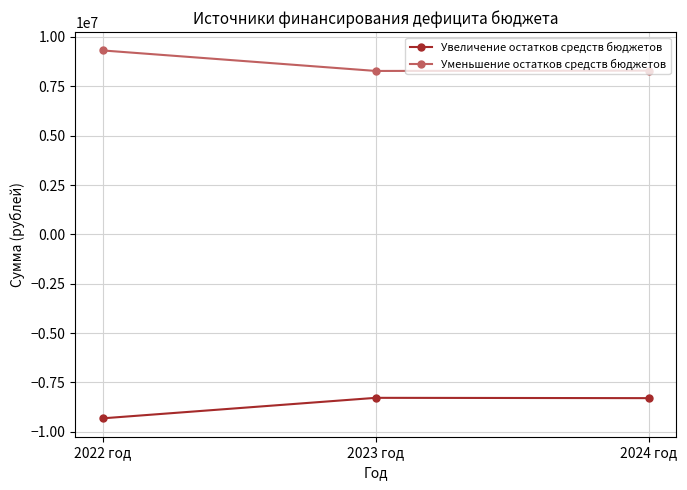

What is the difference between the maximum and minimum values in the Увеличение остатков средств бюджетов series?

1038470